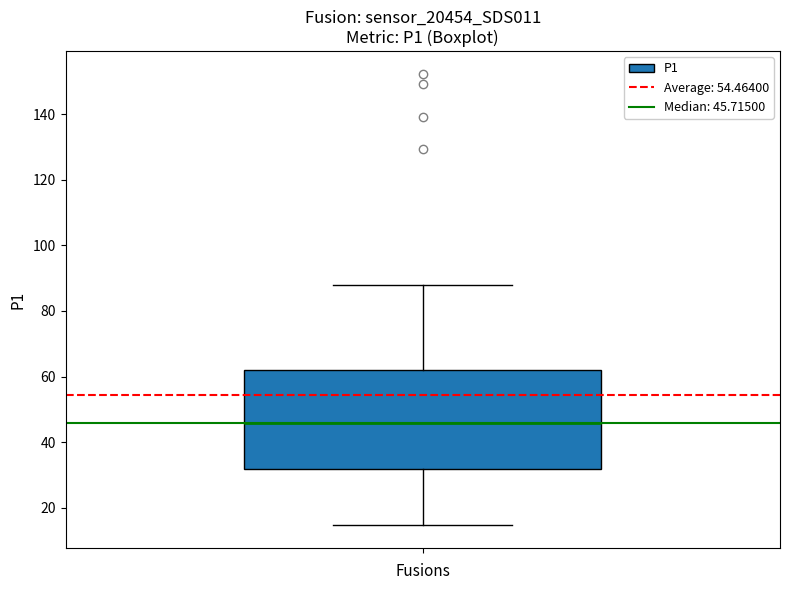

Where does the upper whisker of the box end on the y-axis? The values are not printed on the chart, so give them approximately, as read against the axis.

88